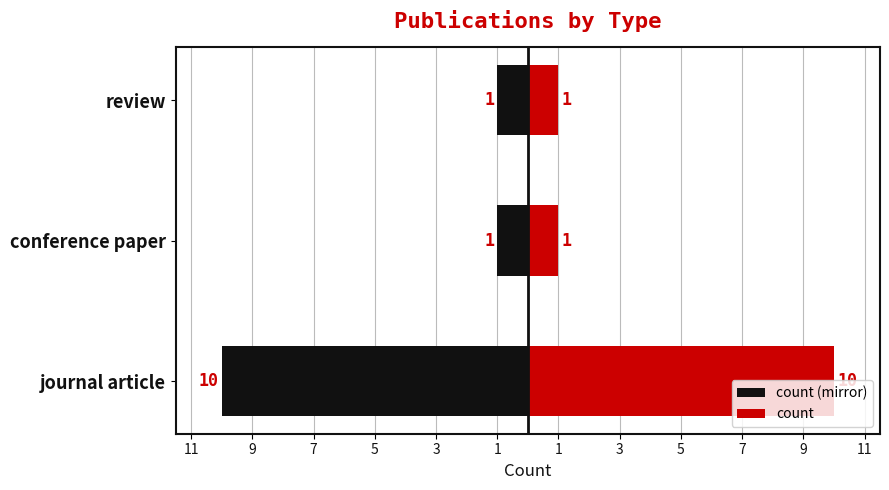

What is the sum of all count (mirror) values?

-12